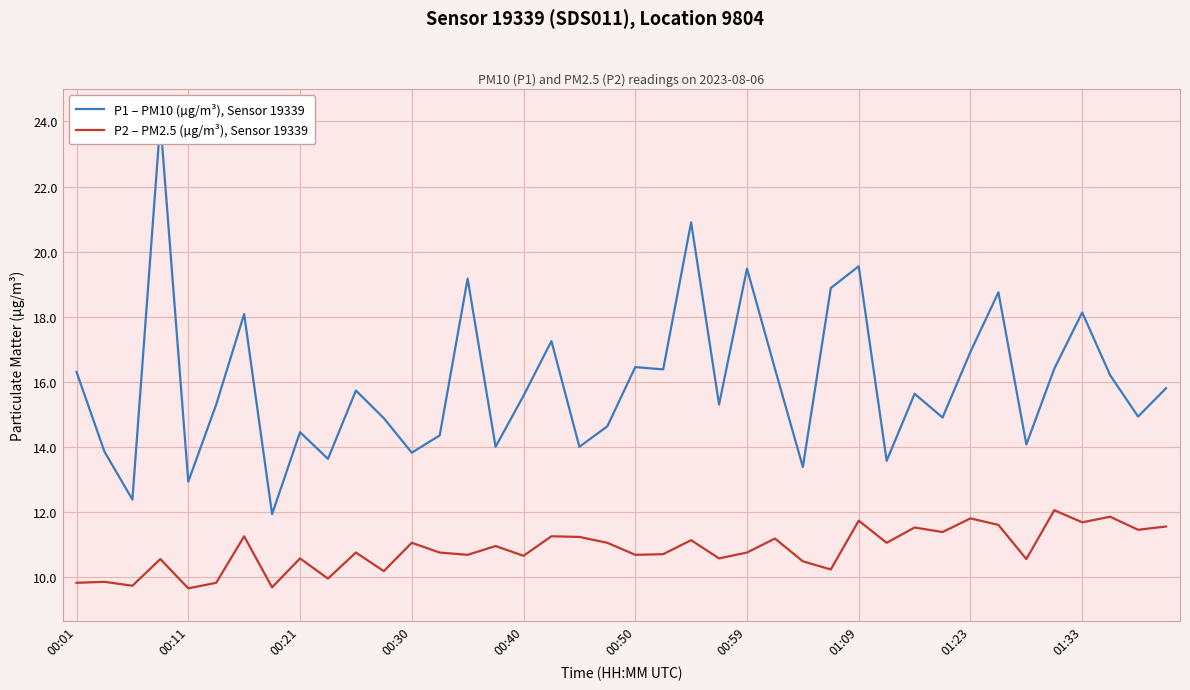

At which label does P2 – PM2.5 (µg/m³), Sensor 19339 reach its peak?

35